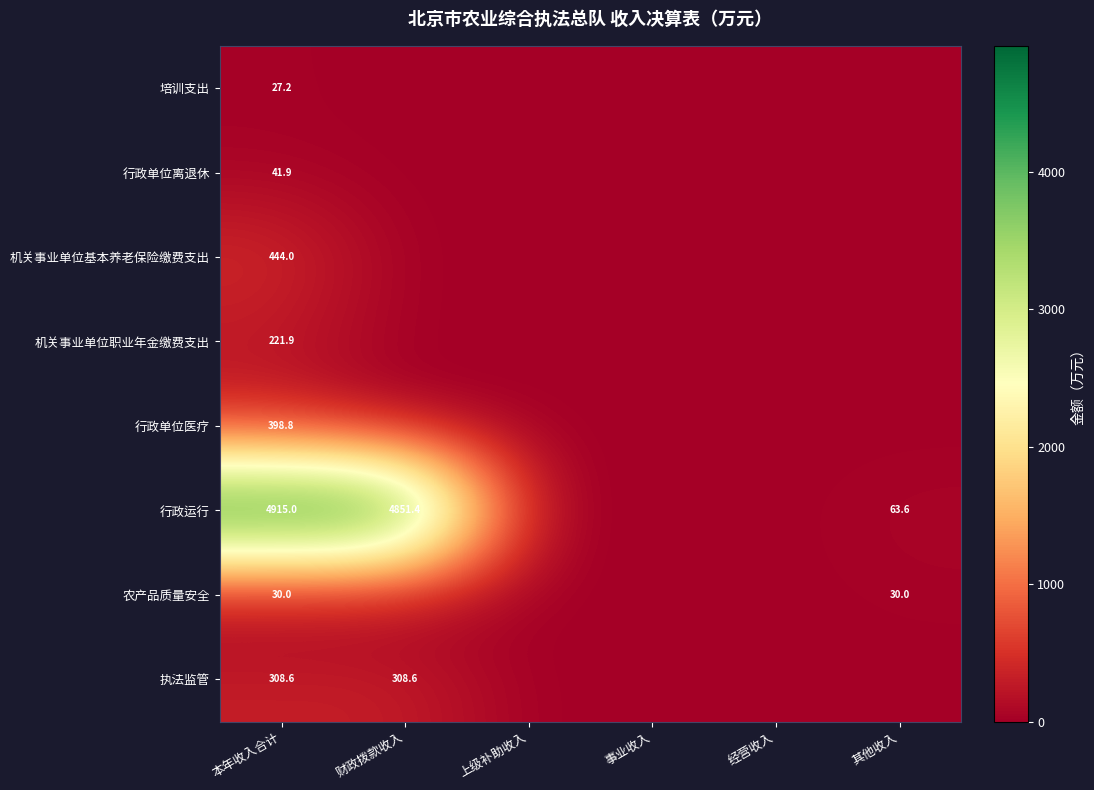

Rank the series at 本年收入合计 from highest to lowest value.

行政运行, 机关事业单位基本养老保险缴费支出, 行政单位医疗, 执法监管, 机关事业单位职业年金缴费支出, 行政单位离退休, 农产品质量安全, 培训支出